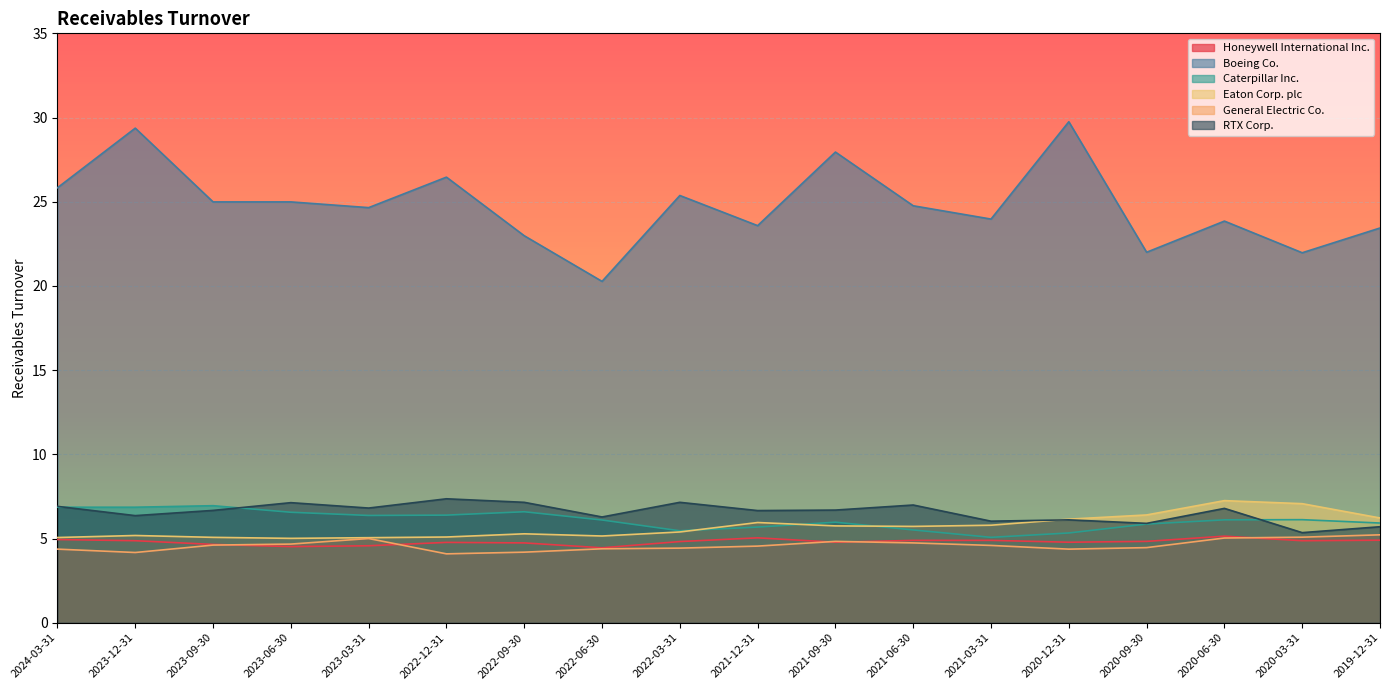

Reading left to right, list all the values displayed in this chart.

Honeywell International Inc.: 2024-03-31=4.9	2023-12-31=4.9	2023-09-30=4.7	2023-06-30=4.5	2023-03-31=4.6	2022-12-31=4.8	2022-09-30=4.7	2022-06-30=4.5	2022-03-31=4.8	2021-12-31=5.0	2021-09-30=4.8	2021-06-30=4.9	2021-03-31=4.9	2020-12-31=4.8	2020-09-30=4.8	2020-06-30=5.1	2020-03-31=4.9	2019-12-31=4.9
Boeing Co.: 2024-03-31=25.8	2023-12-31=29.4	2023-09-30=25.0	2023-06-30=25.0	2023-03-31=24.6	2022-12-31=26.5	2022-09-30=23.0	2022-06-30=20.3	2022-03-31=25.4	2021-12-31=23.6	2021-09-30=27.9	2021-06-30=24.8	2021-03-31=24.0	2020-12-31=29.8	2020-09-30=22.0	2020-06-30=23.9	2020-03-31=22.0	2019-12-31=23.4
Caterpillar Inc.: 2024-03-31=6.9	2023-12-31=6.9	2023-09-30=7.0	2023-06-30=6.6	2023-03-31=6.4	2022-12-31=6.4	2022-09-30=6.6	2022-06-30=6.1	2022-03-31=5.5	2021-12-31=5.7	2021-09-30=6.0	2021-06-30=5.5	2021-03-31=5.1	2020-12-31=5.3	2020-09-30=5.9	2020-06-30=6.1	2020-03-31=6.1	2019-12-31=5.9
Eaton Corp. plc: 2024-03-31=5.1	2023-12-31=5.2	2023-09-30=5.1	2023-06-30=5.0	2023-03-31=5.0	2022-12-31=5.1	2022-09-30=5.3	2022-06-30=5.2	2022-03-31=5.4	2021-12-31=6.0	2021-09-30=5.8	2021-06-30=5.7	2021-03-31=5.8	2020-12-31=6.2	2020-09-30=6.4	2020-06-30=7.2	2020-03-31=7.1	2019-12-31=6.2
General Electric Co.: 2024-03-31=4.4	2023-12-31=4.2	2023-09-30=4.6	2023-06-30=4.7	2023-03-31=5.0	2022-12-31=4.1	2022-09-30=4.2	2022-06-30=4.4	2022-03-31=4.4	2021-12-31=4.5	2021-09-30=4.8	2021-06-30=4.7	2021-03-31=4.6	2020-12-31=4.4	2020-09-30=4.5	2020-06-30=5.0	2020-03-31=5.1	2019-12-31=5.2
RTX Corp.: 2024-03-31=6.9	2023-12-31=6.4	2023-09-30=6.7	2023-06-30=7.1	2023-03-31=6.8	2022-12-31=7.4	2022-09-30=7.2	2022-06-30=6.3	2022-03-31=7.2	2021-12-31=6.7	2021-09-30=6.7	2021-06-30=7.0	2021-03-31=6.0	2020-12-31=6.1	2020-09-30=5.9	2020-06-30=6.8	2020-03-31=5.3	2019-12-31=5.7